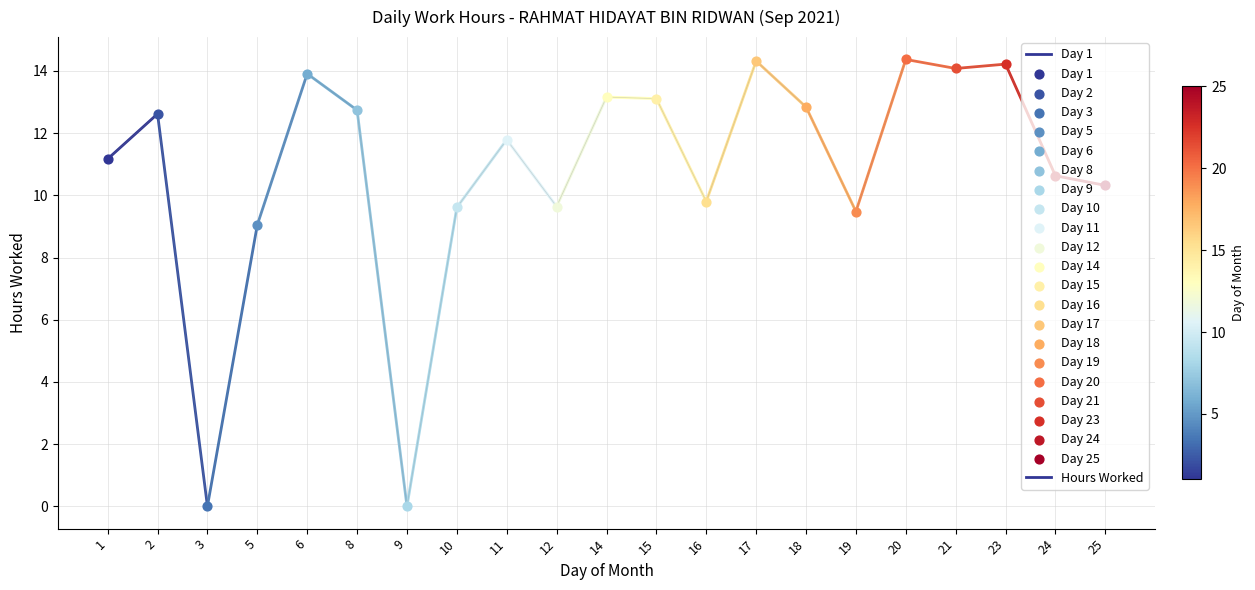

Between 1 and 2, which is larger?

2